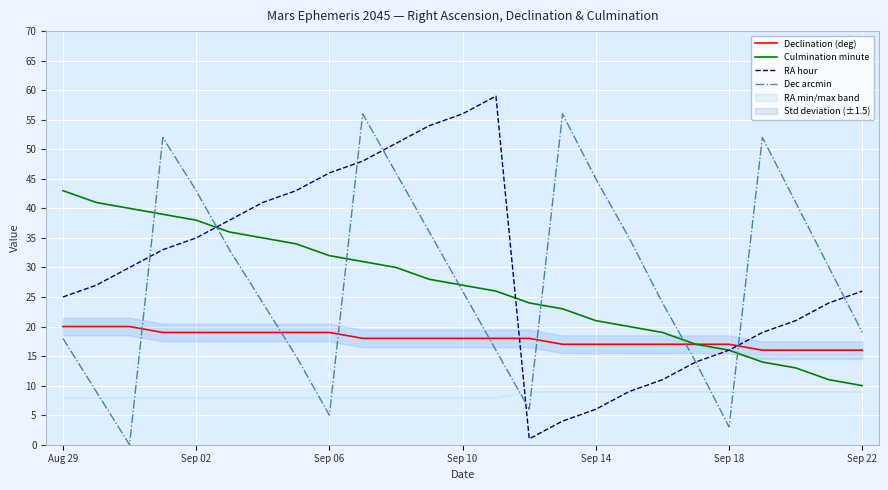

At which category is the sum across all series the highest?

9